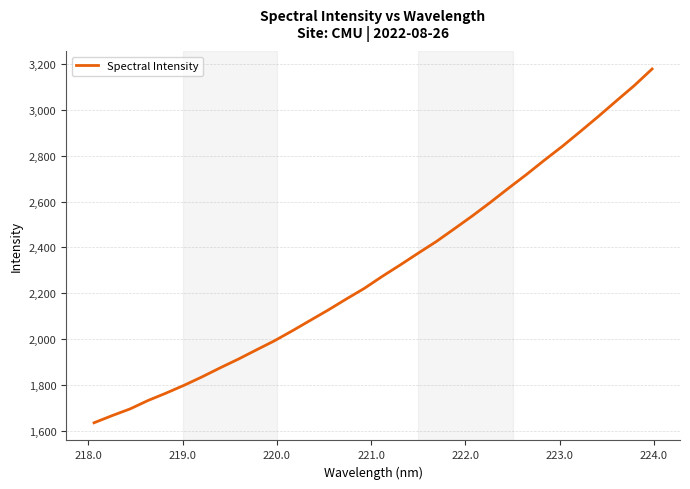

What is the greatest value displayed?

3177.9